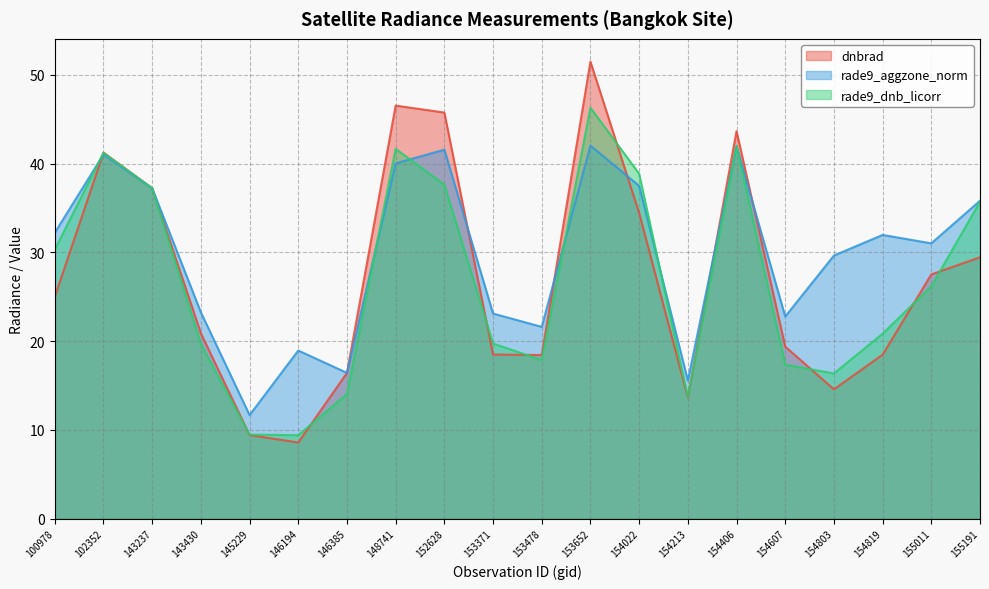

After their last crossing, which series has the higher values: dnbrad or rade9_aggzone_norm?

rade9_aggzone_norm